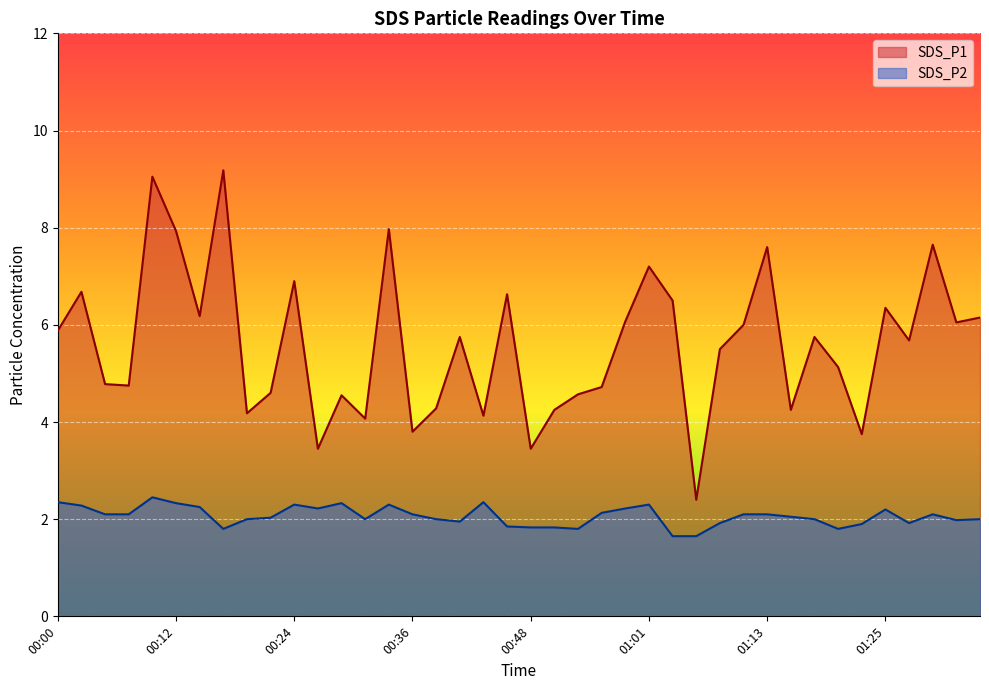

How many lines are shown in the chart?

2